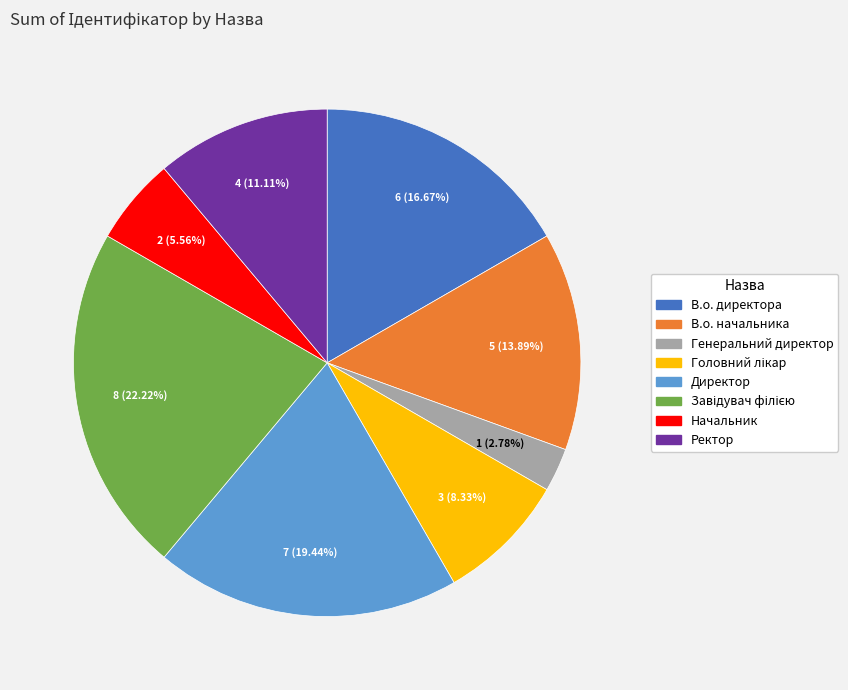

To the nearest percent, what portion does В.о. начальника represent?

14%